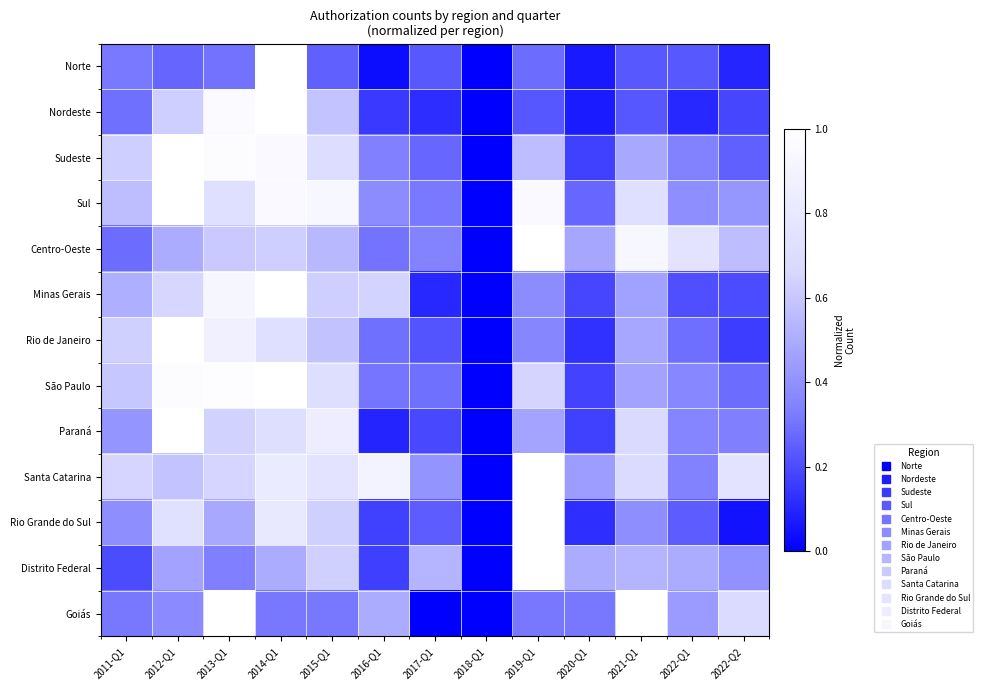

Which series changed the most between 2014-Q1 and 2018-Q1?

Norte